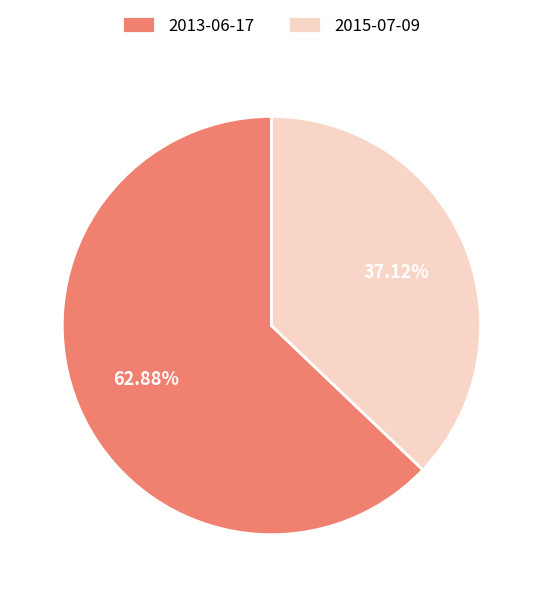

Is 2015-07-09 the majority of the pie?

No